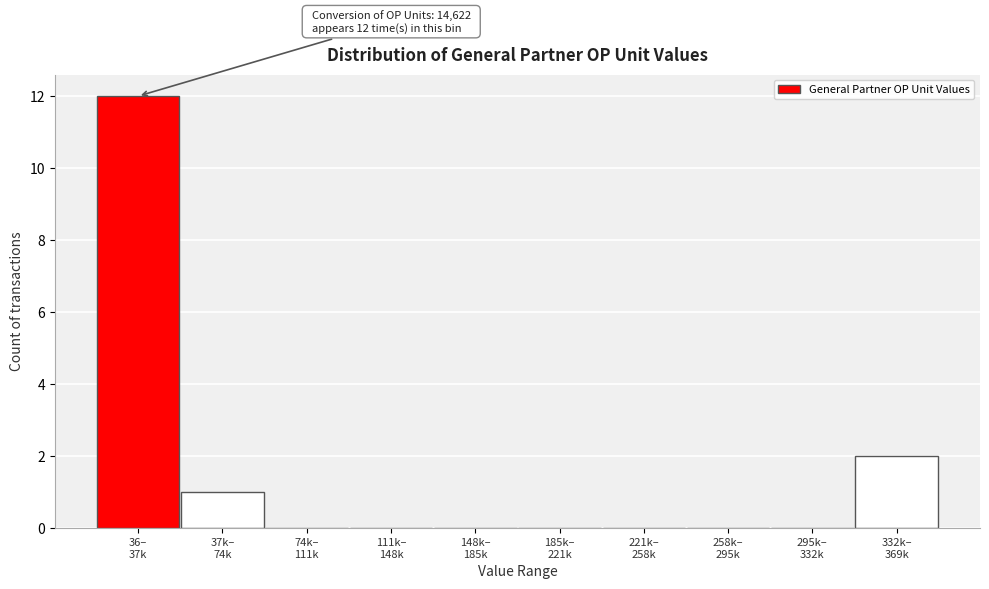

What is the maximum value shown in the chart?

12